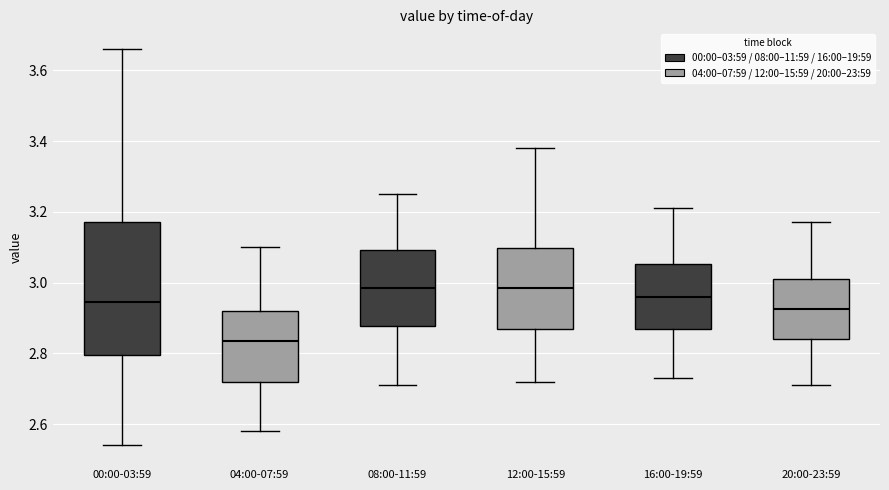

Comparing the boxes themselves (not the whiskers), which one is the tallest?

00:00-03:59